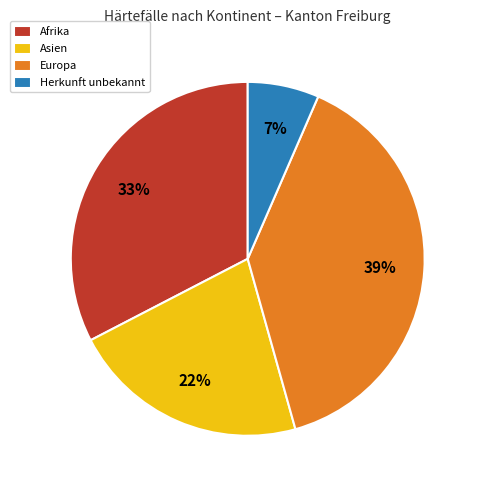

Combined, do Herkunft unbekannt and Afrika account for over 50%?

No